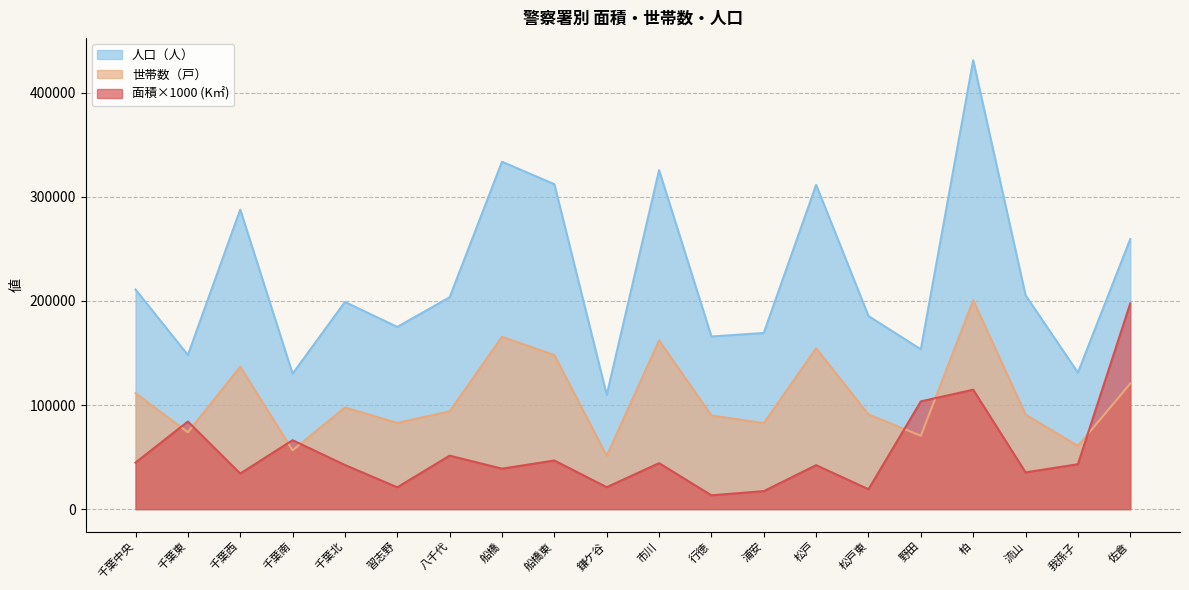

At how many categories does at least one series exceed 345632?

1